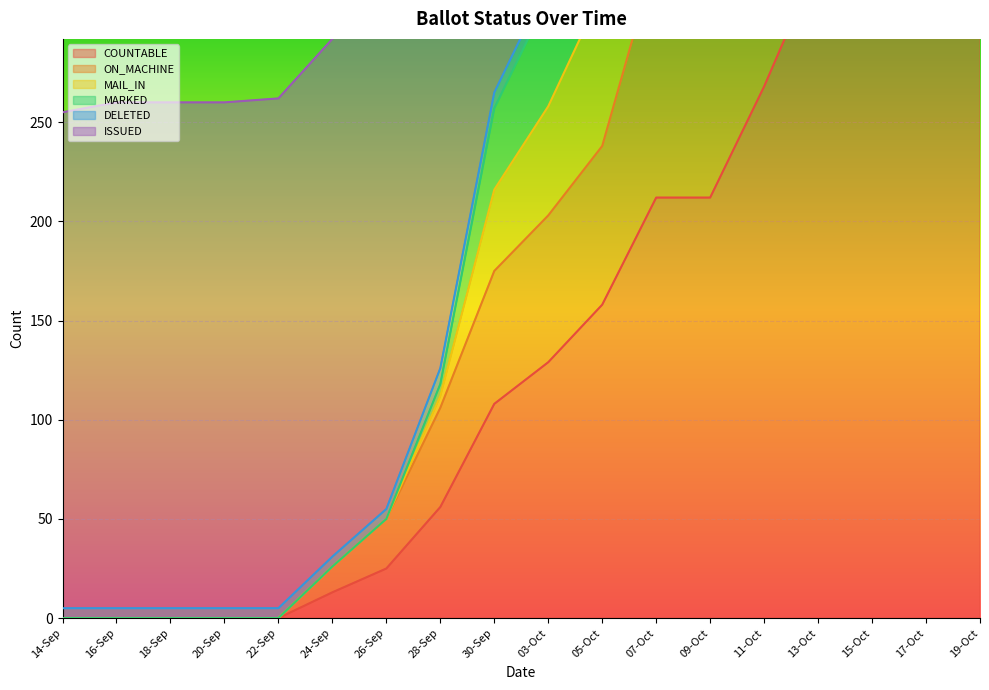

True or false: COUNTABLE has a value of 729 at 17-Oct.

False